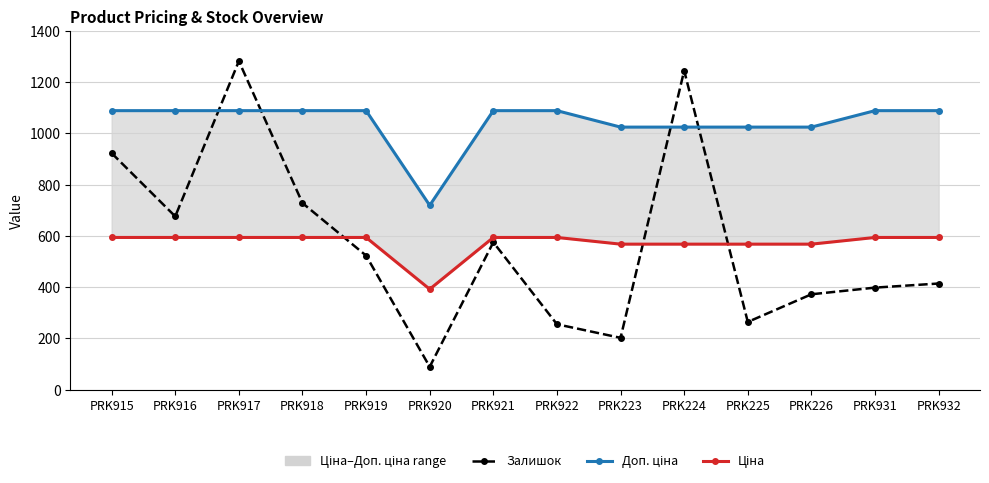

What are all the series names shown in the legend?

Залишок, Доп. ціна, Ціна